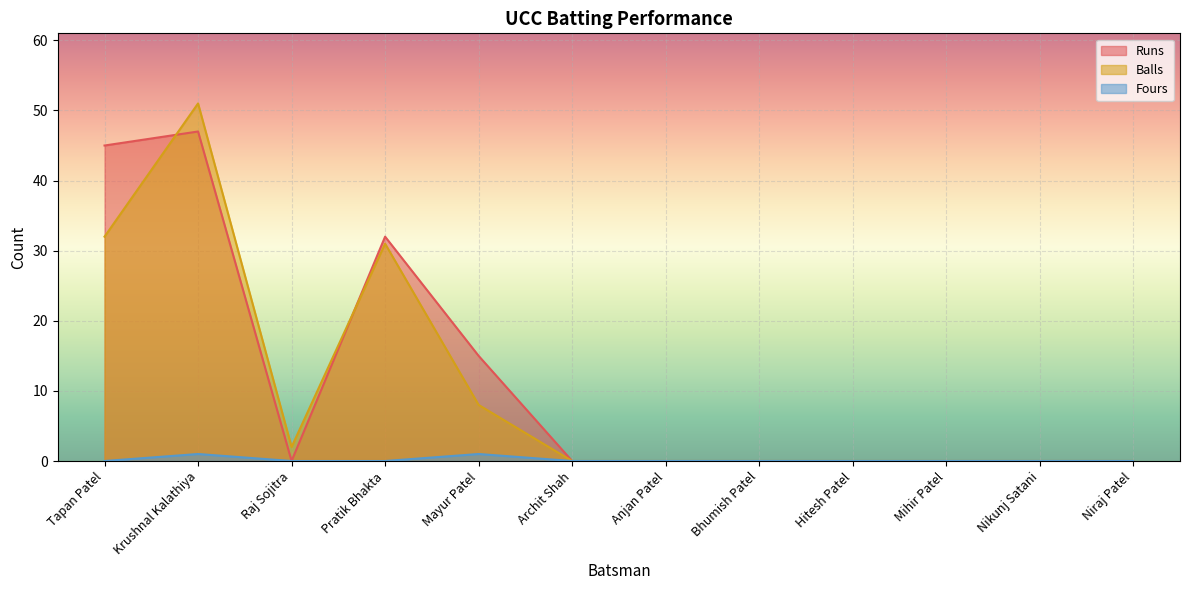

What are all the series names shown in the legend?

Runs, Balls, Fours